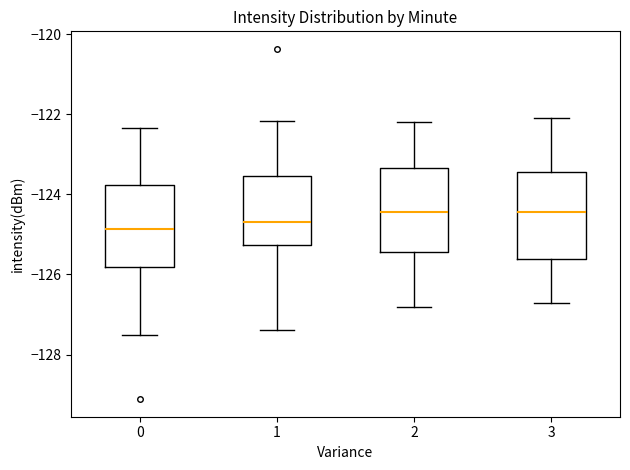

Where does the upper whisker of the box at x = 0 end on the y-axis? The values are not printed on the chart, so give them approximately, as read against the axis.

-122.4